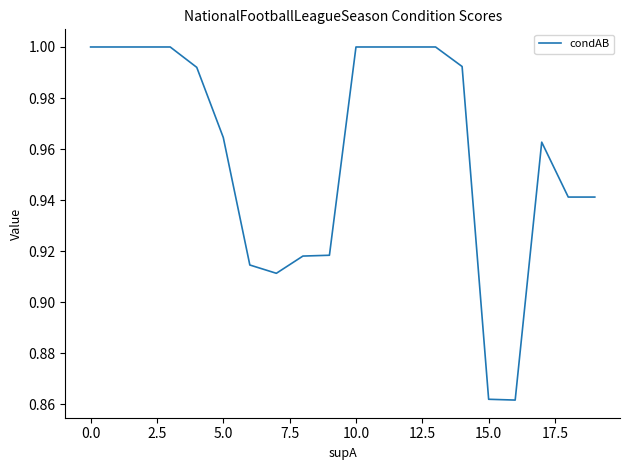

What is the average value?

1.0